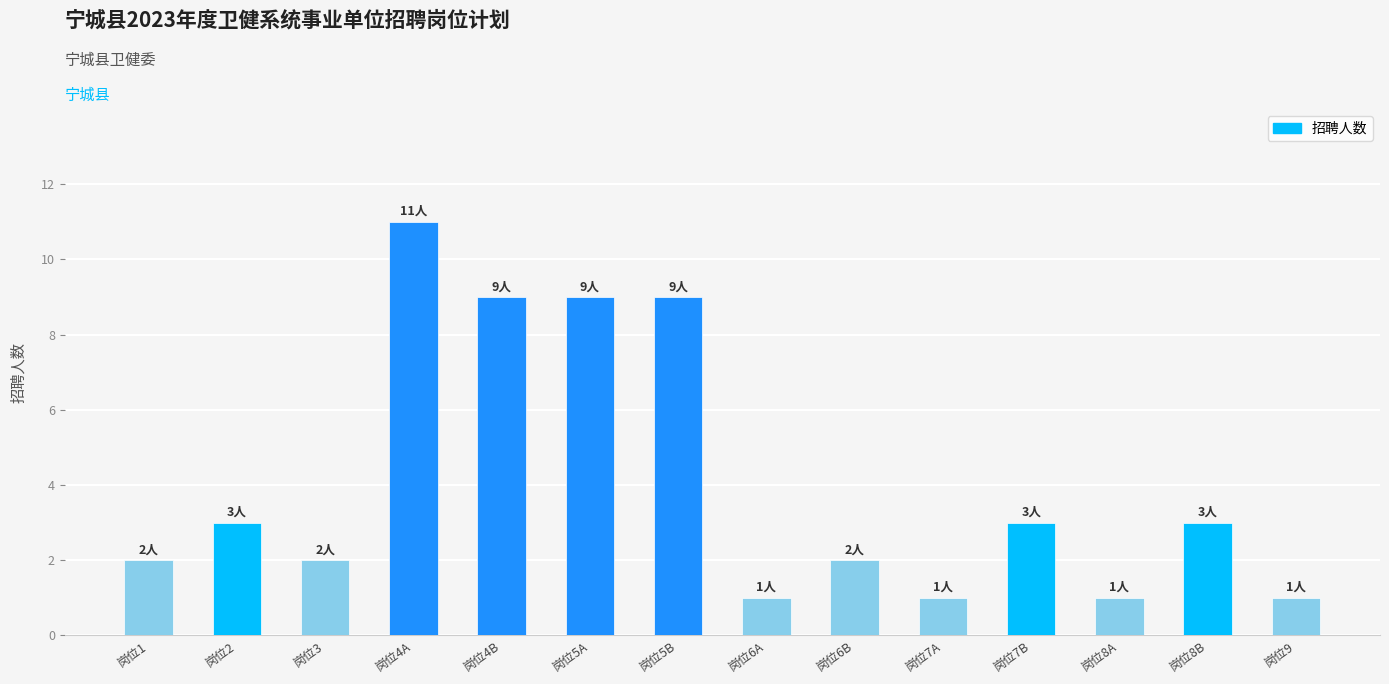

Approximately how many times larger is the value at 岗位7B compared to 岗位2?

1.0